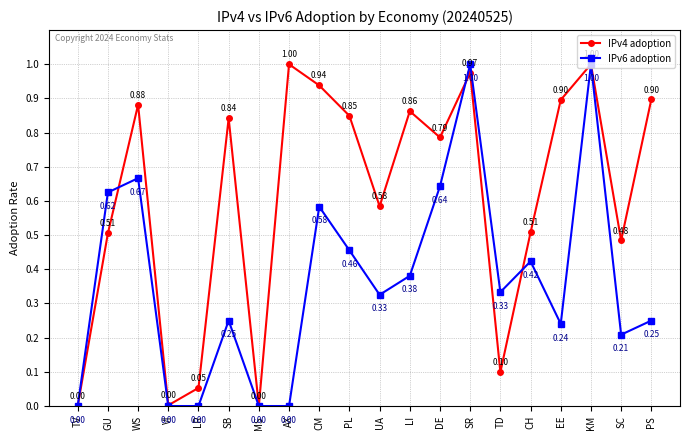

How many data points in IPv6 adoption are above 0?

15